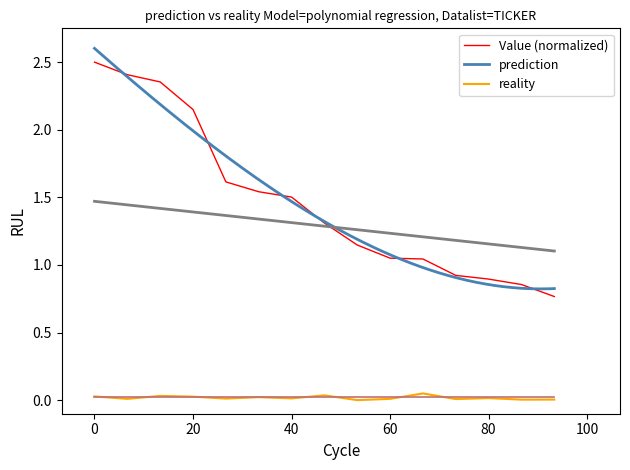

True or false: reality and Value (normalized) intersect in this chart.

False